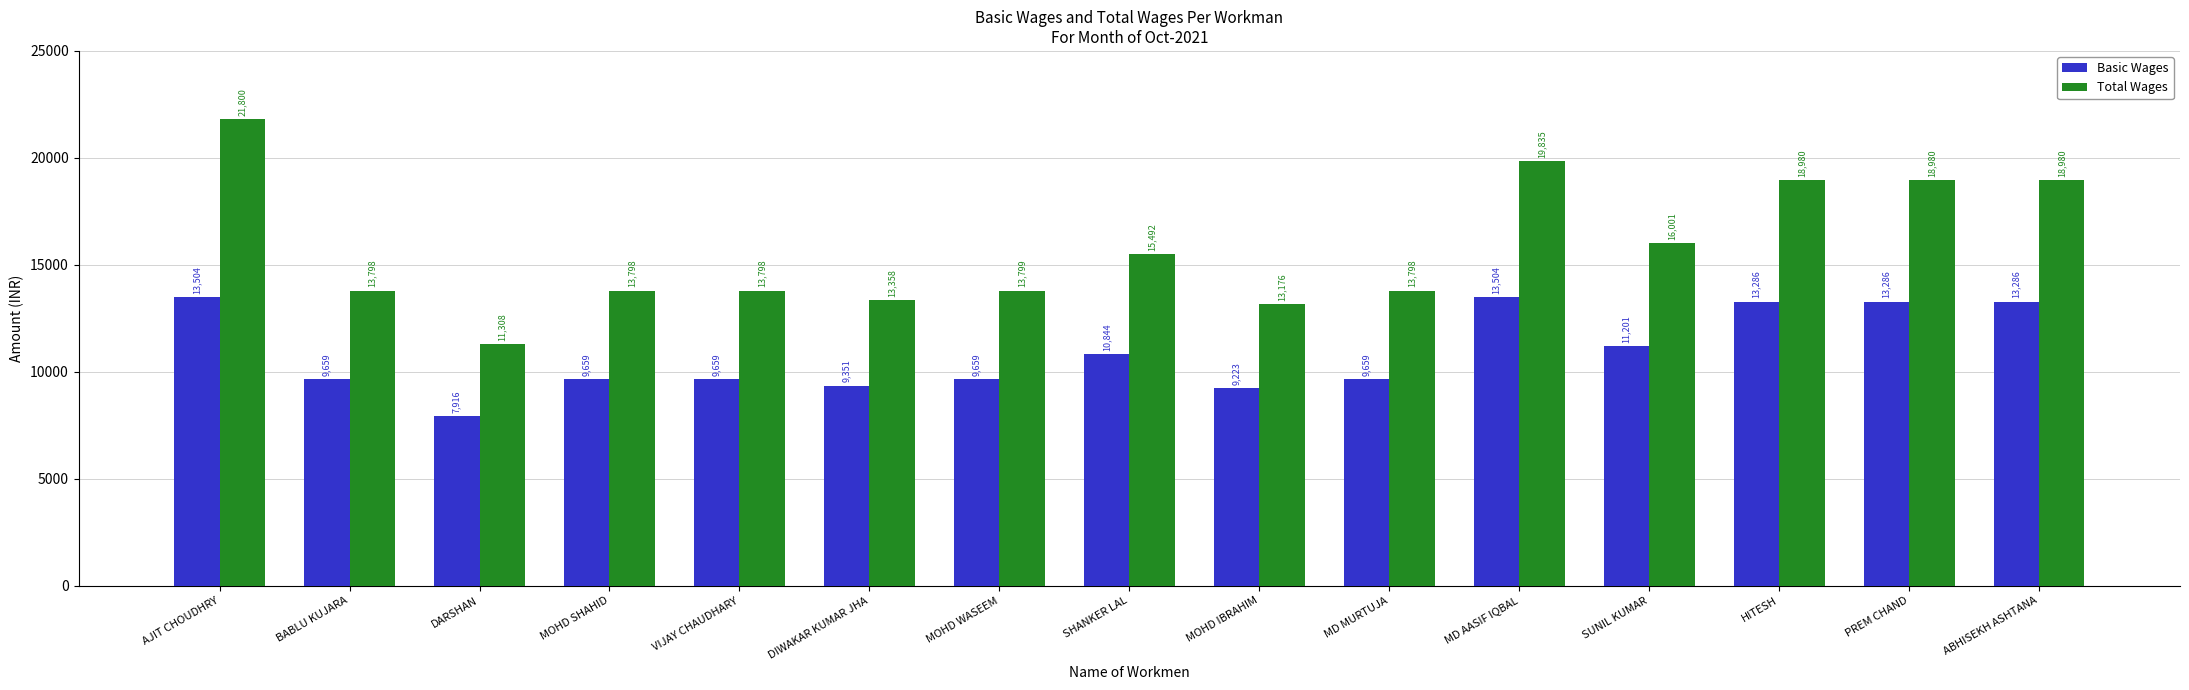

Does the chart contain stacked bars?

No